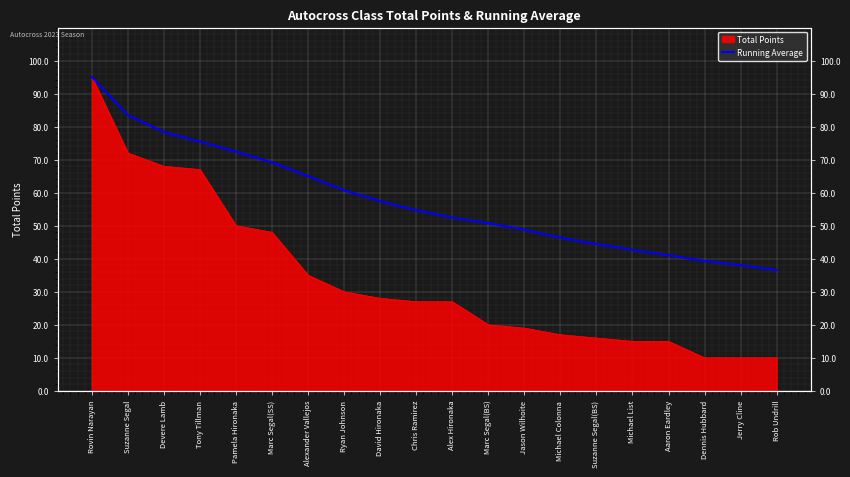

At which category does the chart reach its minimum across all series?

Rob Undrill